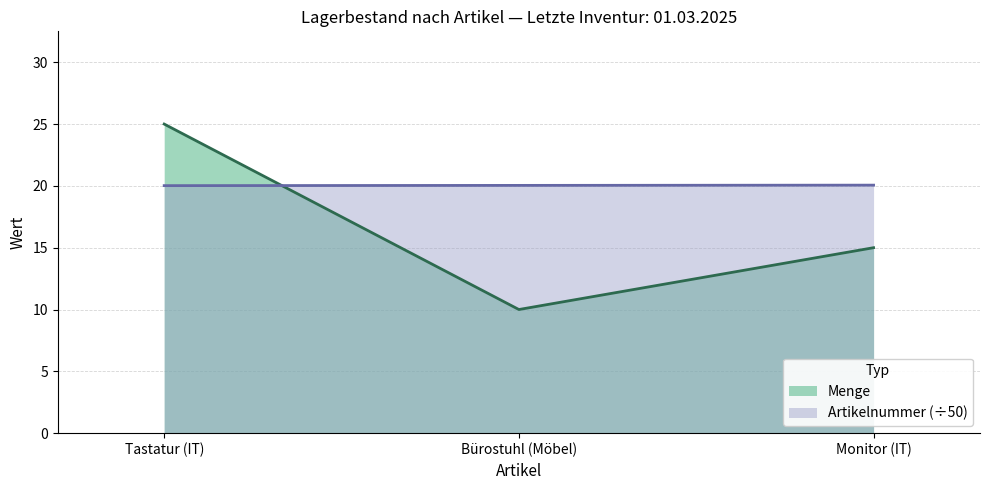

Which category has the lowest value in the Menge series?

Bürostuhl (Möbel)